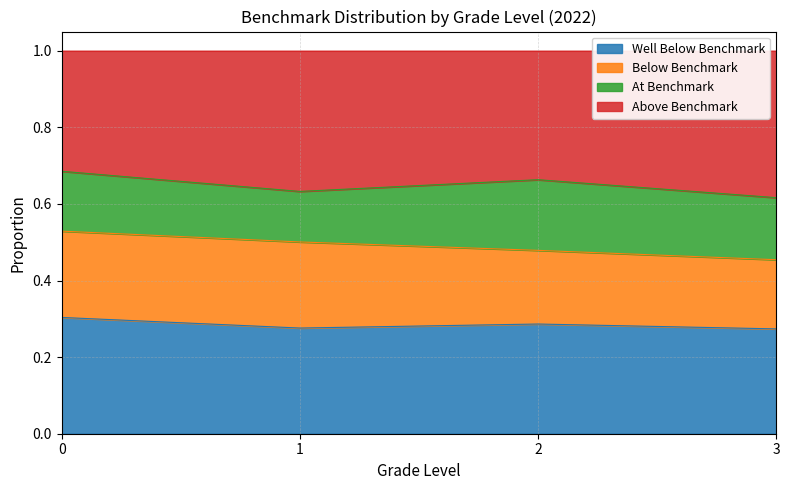

What is the total value across all series at 0?

1.0